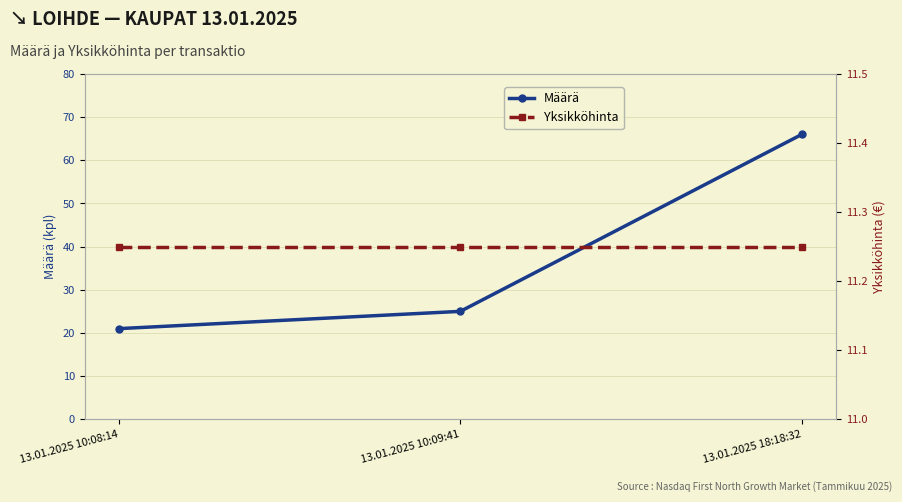

At how many categories does at least one series exceed 38?

1